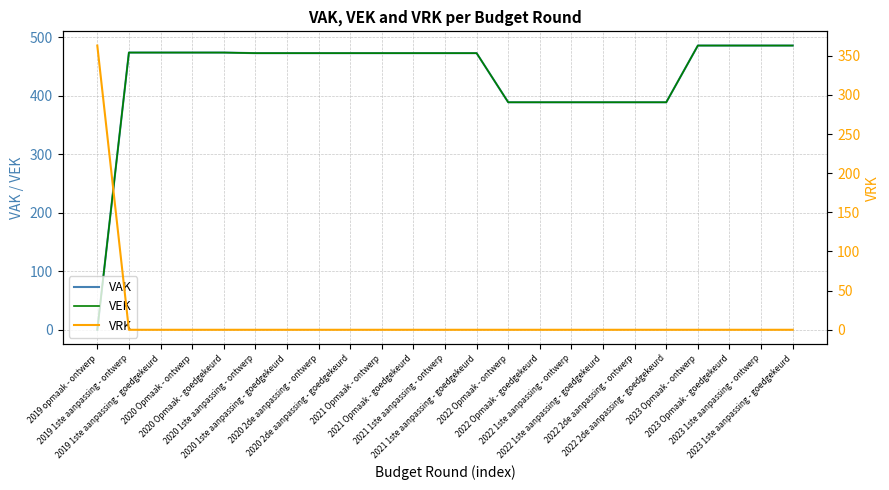

What is the label of the 16th point from the right?

2020 2de aanpassing - ontwerp